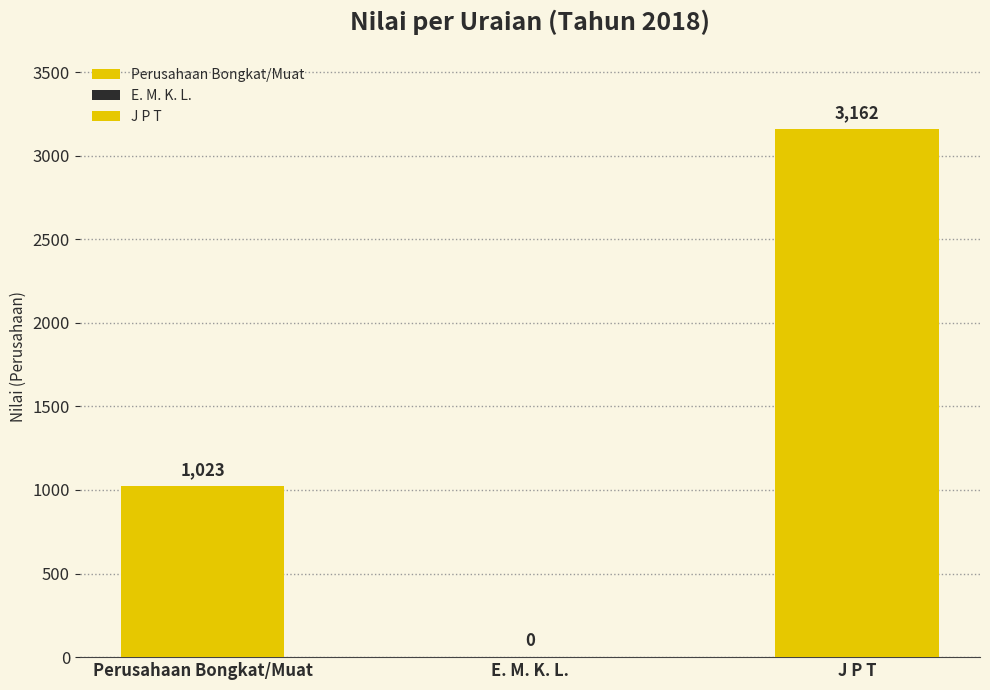

What is the maximum value shown in the chart?

3162